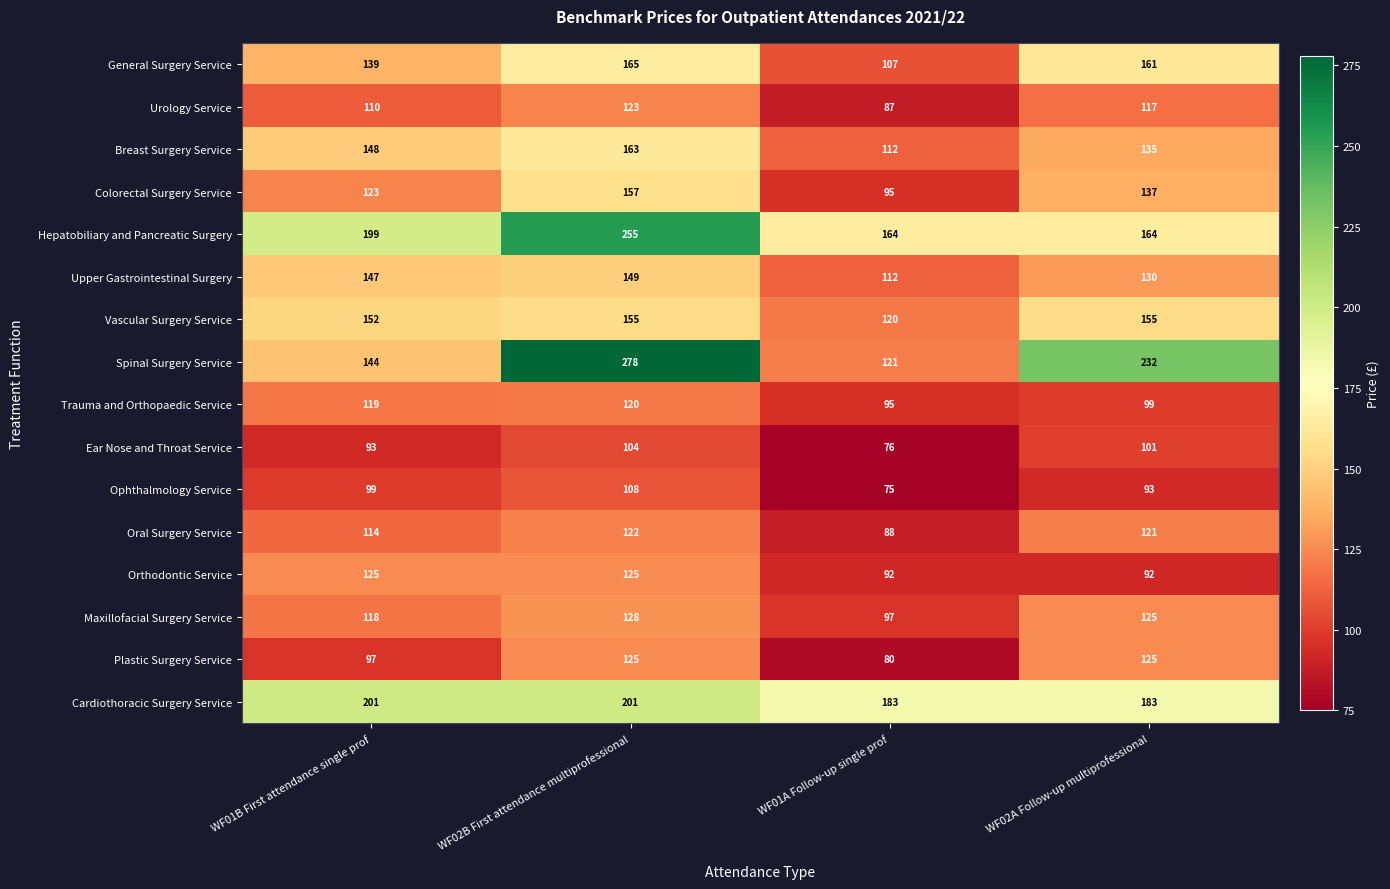

Count the number of categories in the chart.

4